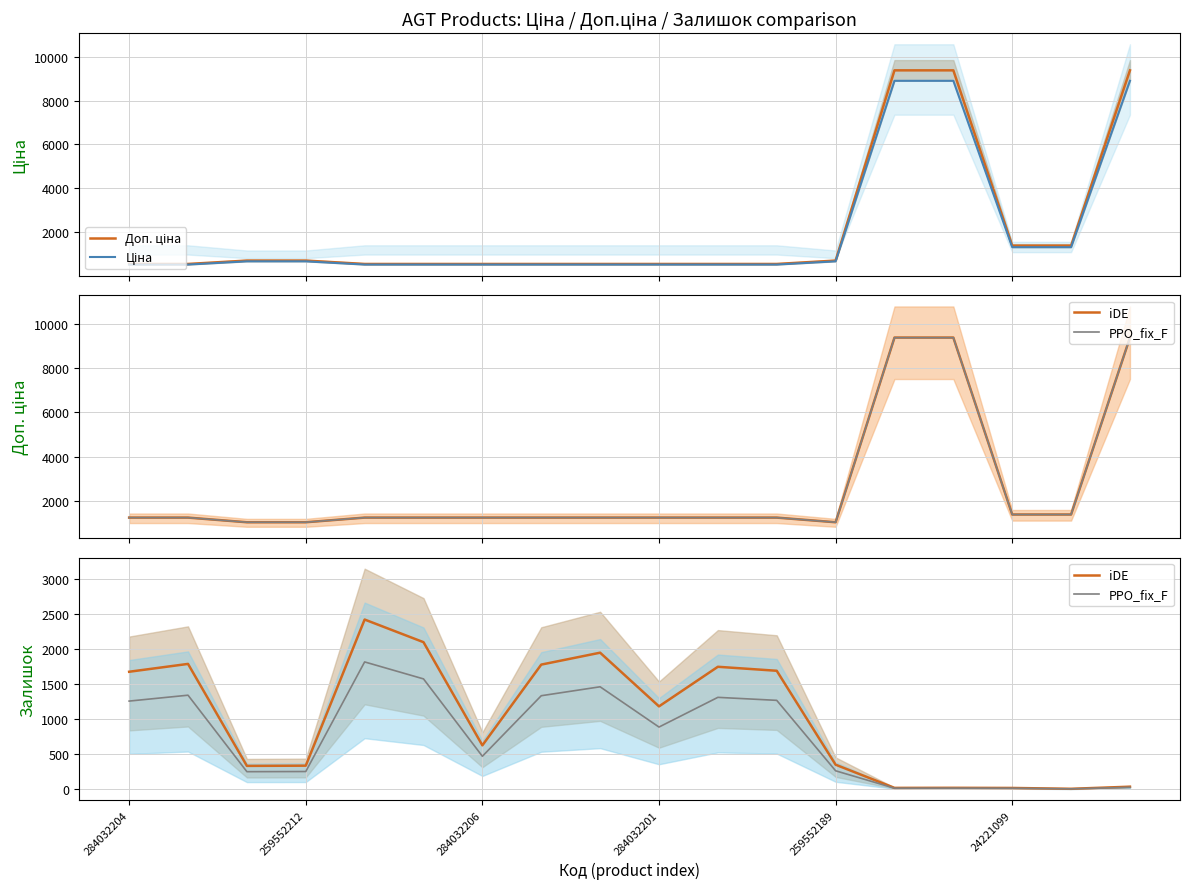

The Доп. ціна series shows 299.3 at 10. True or false?

False